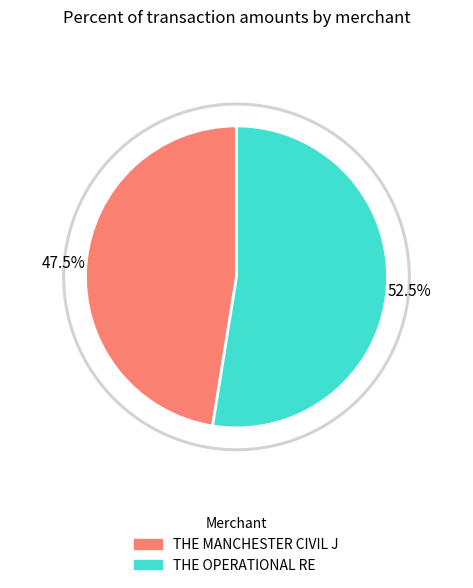

What is the majority slice?

THE OPERATIONAL RE